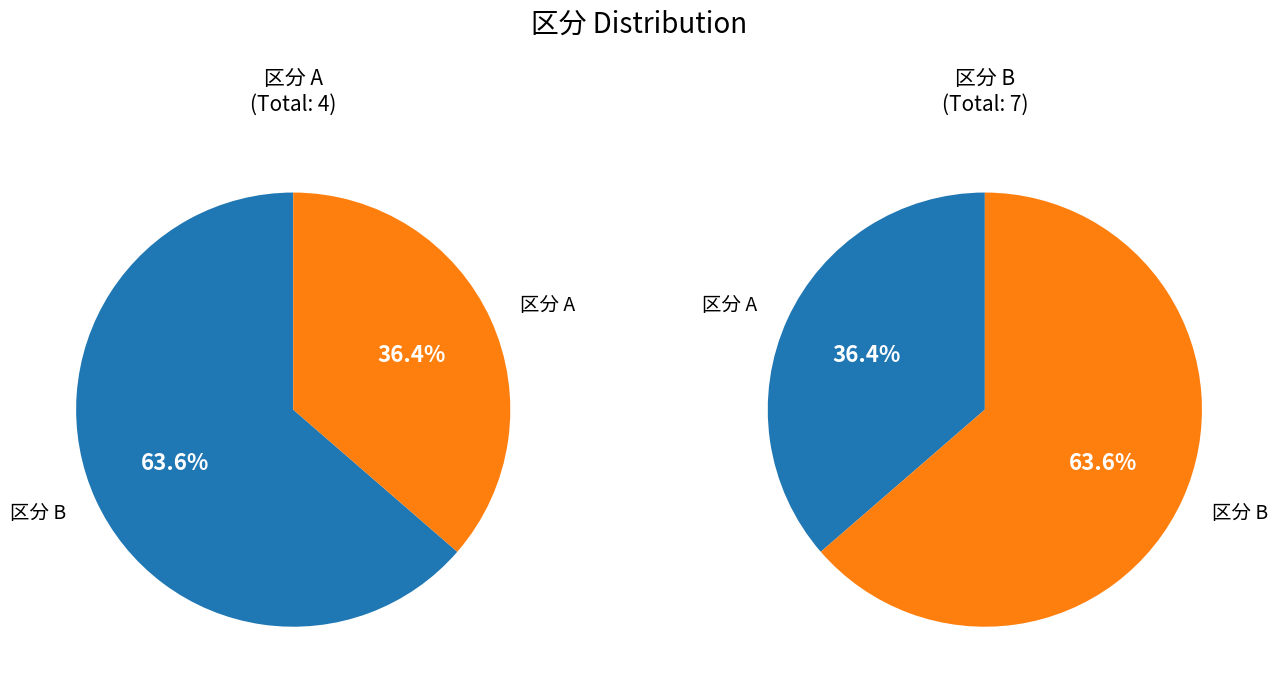

Which category has the biggest portion of the pie?

B